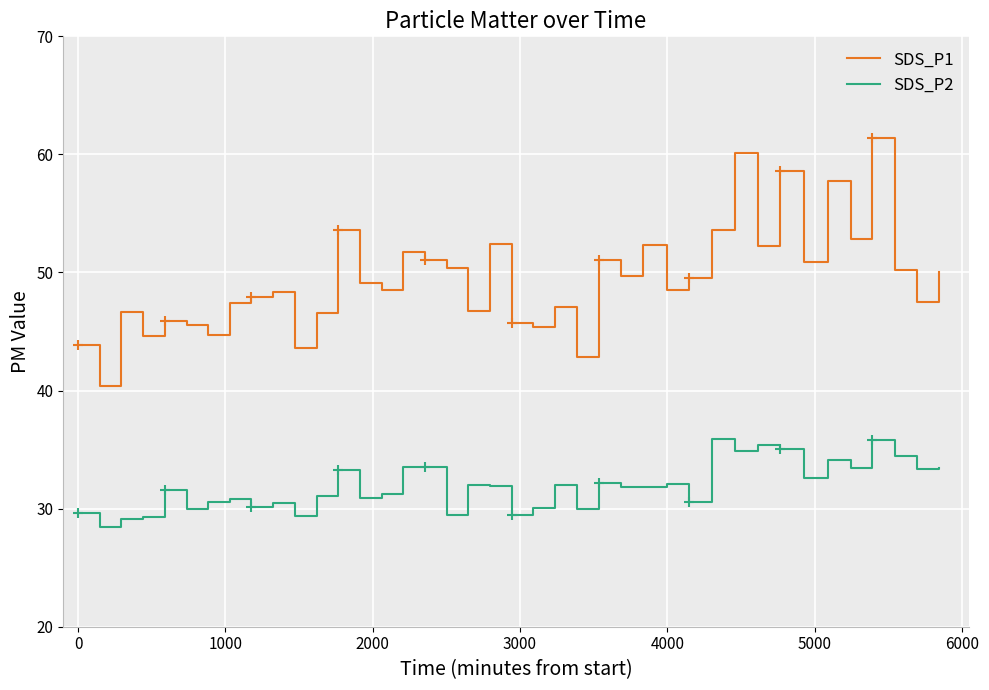

List the series in order of their peak value, highest first.

SDS_P1, SDS_P2